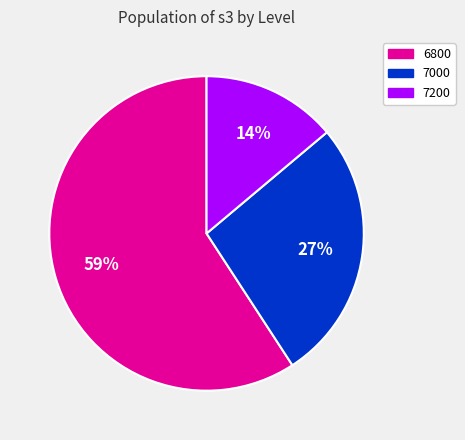

To the nearest percent, what is the average slice percentage?

33%